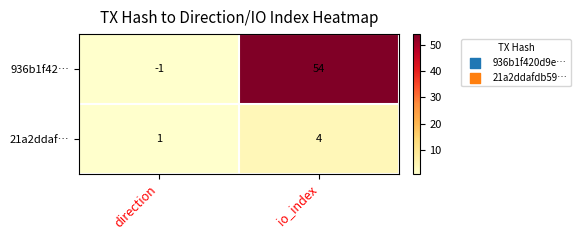

At which category is the sum across all series the highest?

io_index